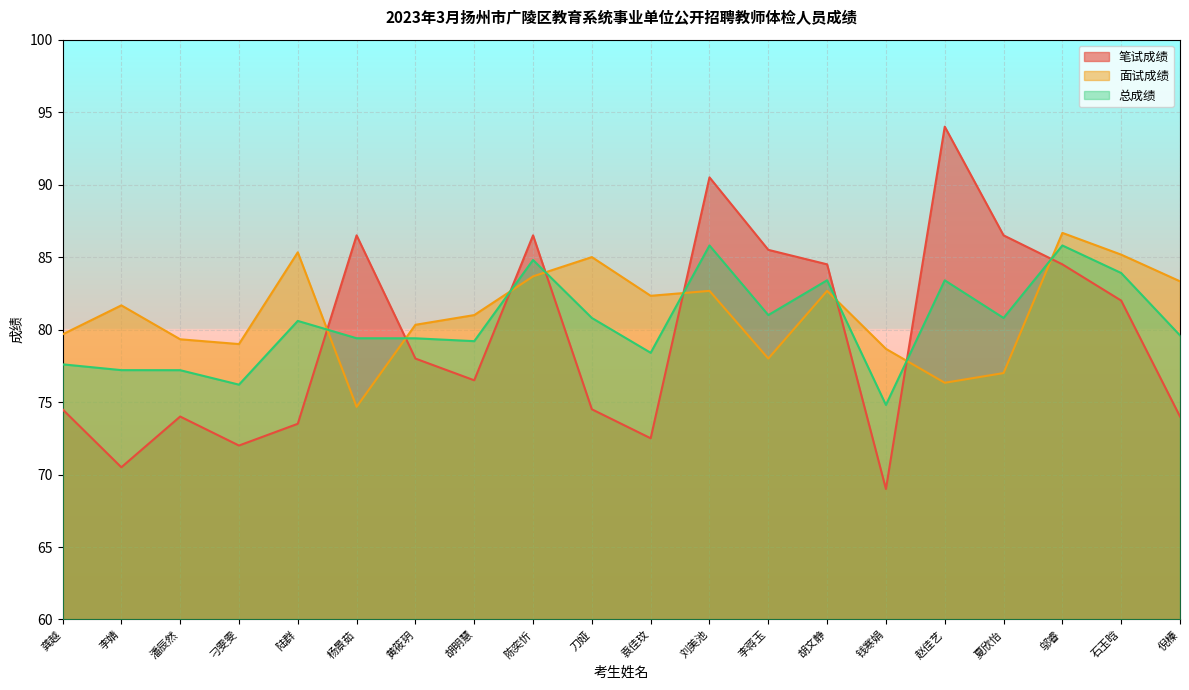

Which series has the largest total across all categories?

面试成绩